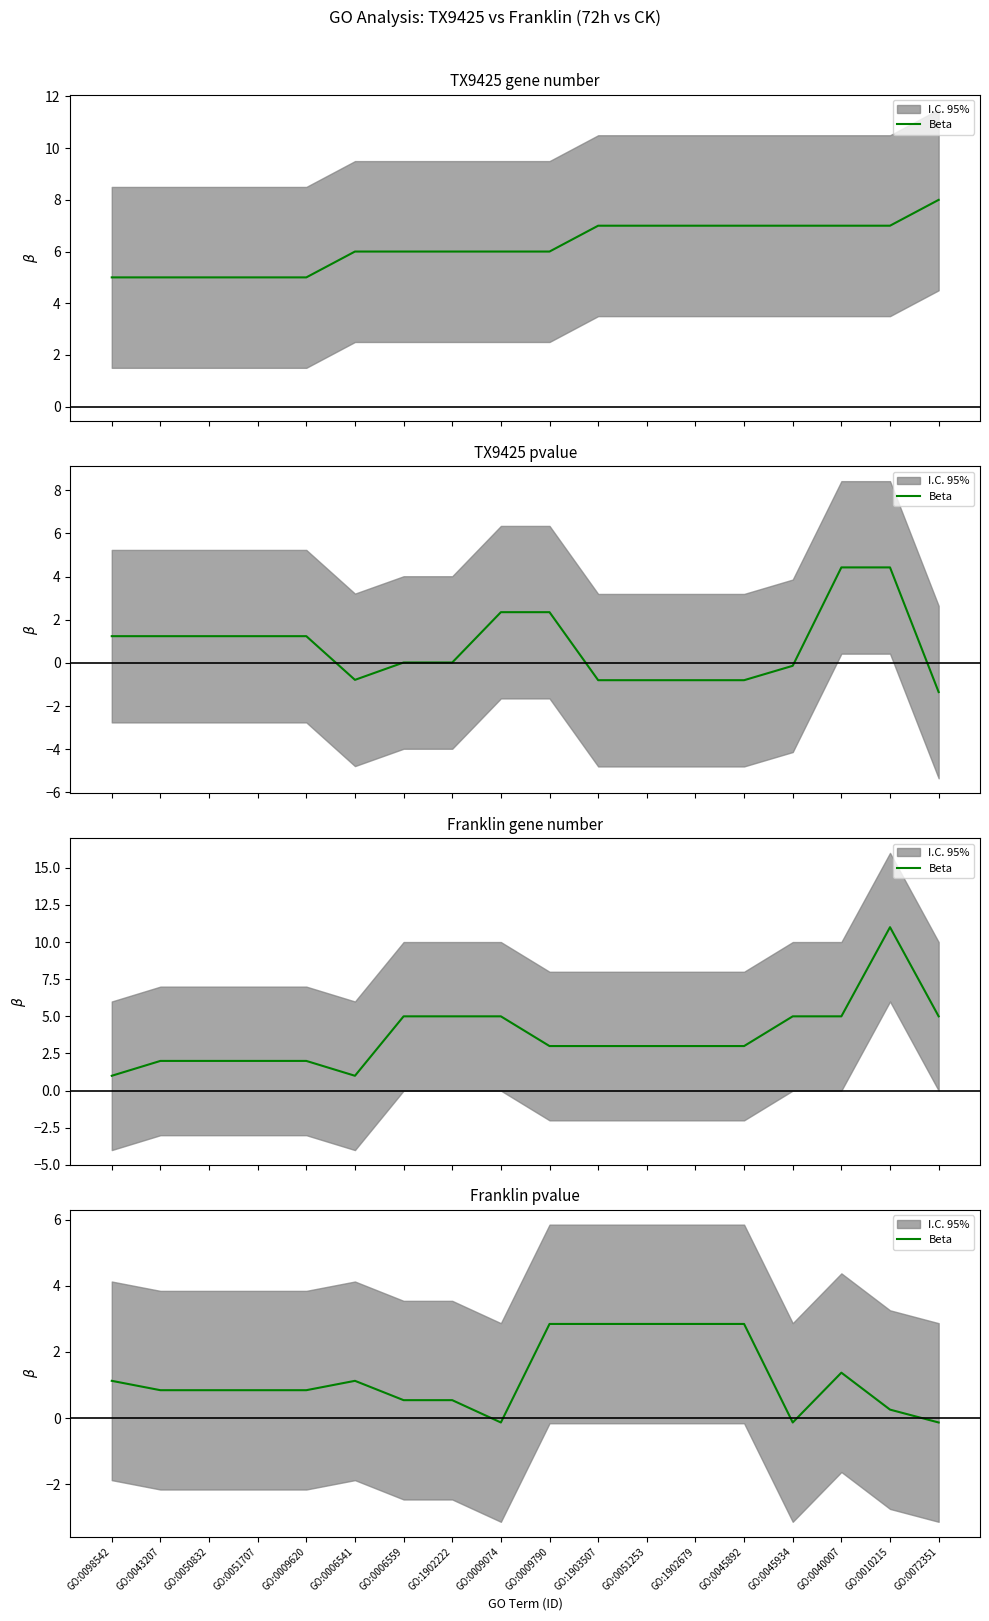

The value at GO:1902679 is 2.8. True or false?

True